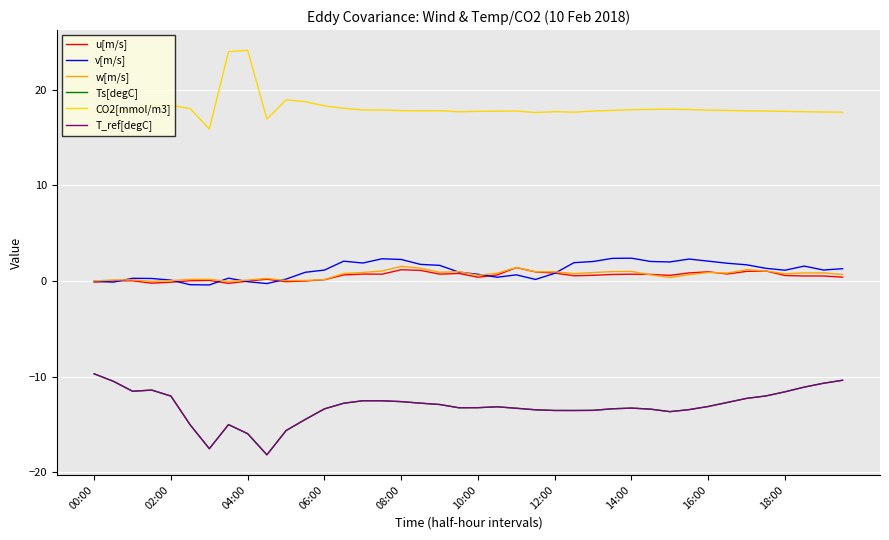

Reading left to right, transcribe all the data shown in this chart.

u[m/s]: -0.1	0.0	0.0	-0.2	-0.1	0.0	0.1	-0.2	-0.0	0.2	-0.1	-0.0	0.1	0.6	0.7	0.7	1.2	1.1	0.7	0.8	0.4	0.6	1.4	0.9	0.8	0.5	0.6	0.7	0.7	0.7	0.6	0.8	1.0	0.7	1.0	1.0	0.6	0.5	0.5	0.4
v[m/s]: -0.0	-0.1	0.3	0.3	0.1	-0.4	-0.4	0.3	-0.1	-0.3	0.2	0.9	1.1	2.1	1.9	2.3	2.2	1.7	1.6	0.9	0.7	0.4	0.6	0.2	0.8	1.9	2.0	2.4	2.4	2.0	2.0	2.3	2.1	1.9	1.7	1.3	1.1	1.6	1.1	1.3
w[m/s]: -0.0	0.1	0.1	-0.0	0.0	0.2	0.2	-0.0	0.1	0.3	0.0	0.1	0.1	0.8	0.9	1.0	1.5	1.3	0.9	1.0	0.6	0.8	1.4	1.0	1.0	0.8	0.9	1.0	1.0	0.6	0.4	0.7	0.9	0.8	1.2	1.1	0.8	0.8	0.8	0.7
Ts[degC]: -9.7	-10.5	-11.5	-11.4	-12.0	-15.0	-17.5	-15.0	-16.0	-18.2	-15.6	-14.5	-13.4	-12.8	-12.5	-12.5	-12.6	-12.8	-12.9	-13.3	-13.2	-13.2	-13.3	-13.5	-13.5	-13.5	-13.5	-13.4	-13.3	-13.4	-13.7	-13.5	-13.1	-12.7	-12.3	-12.0	-11.6	-11.1	-10.7	-10.4
CO2[mmol/m3]: 17.7	17.7	17.9	18.3	18.4	18.0	15.9	24.0	24.1	16.9	18.9	18.8	18.3	18.1	17.9	17.9	17.8	17.8	17.8	17.7	17.7	17.7	17.8	17.6	17.7	17.6	17.8	17.8	17.9	17.9	18.0	17.9	17.9	17.8	17.8	17.8	17.7	17.7	17.7	17.6
T_ref[degC]: -9.7	-10.5	-11.5	-11.4	-12.0	-15.0	-17.5	-15.0	-16.0	-18.2	-15.6	-14.5	-13.4	-12.8	-12.5	-12.5	-12.6	-12.8	-12.9	-13.3	-13.2	-13.2	-13.3	-13.5	-13.5	-13.5	-13.5	-13.4	-13.3	-13.4	-13.7	-13.5	-13.1	-12.7	-12.3	-12.0	-11.6	-11.1	-10.7	-10.4